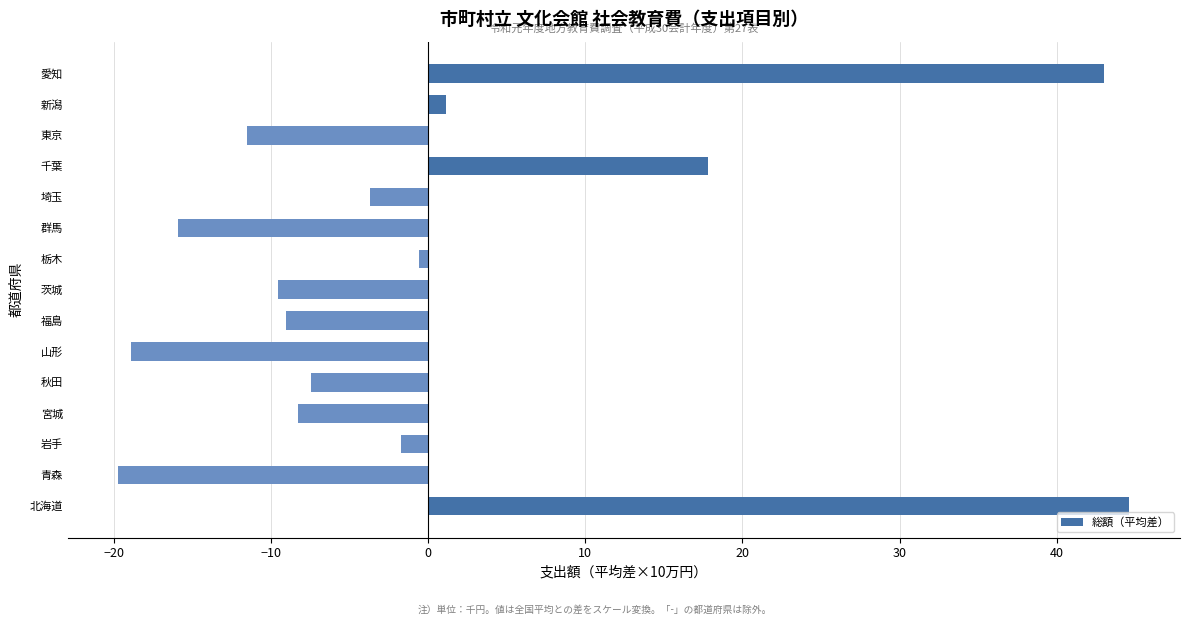

How many positive values are there?

4